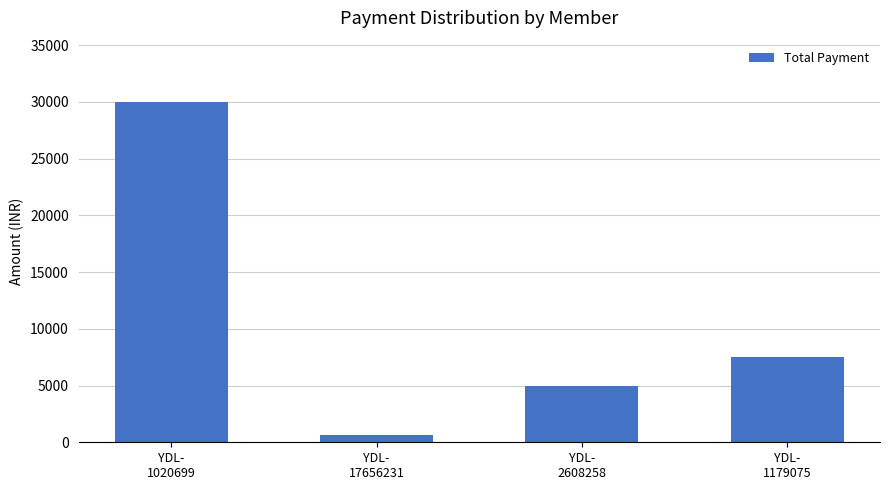

True or false: the data shows 18089 at YDL-
1020699.

False